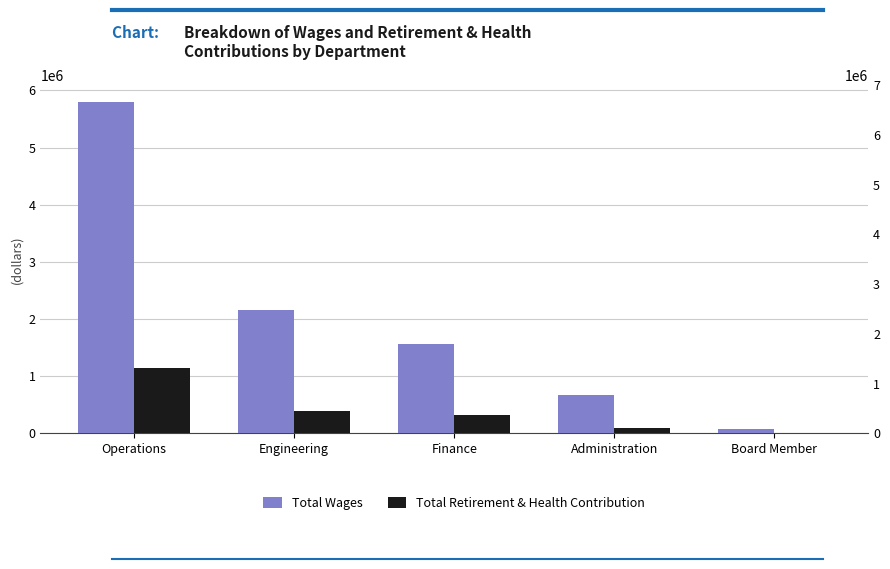

At which label is Total Wages closest to 2935022?

Engineering